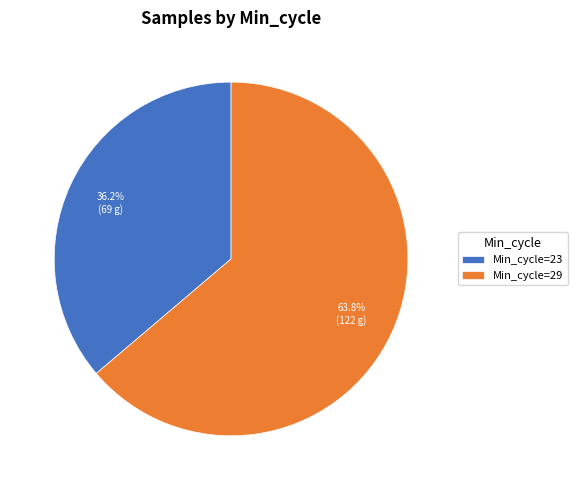

Approximately how many times larger is the value at Min_cycle=23 compared to Min_cycle=29?

0.6